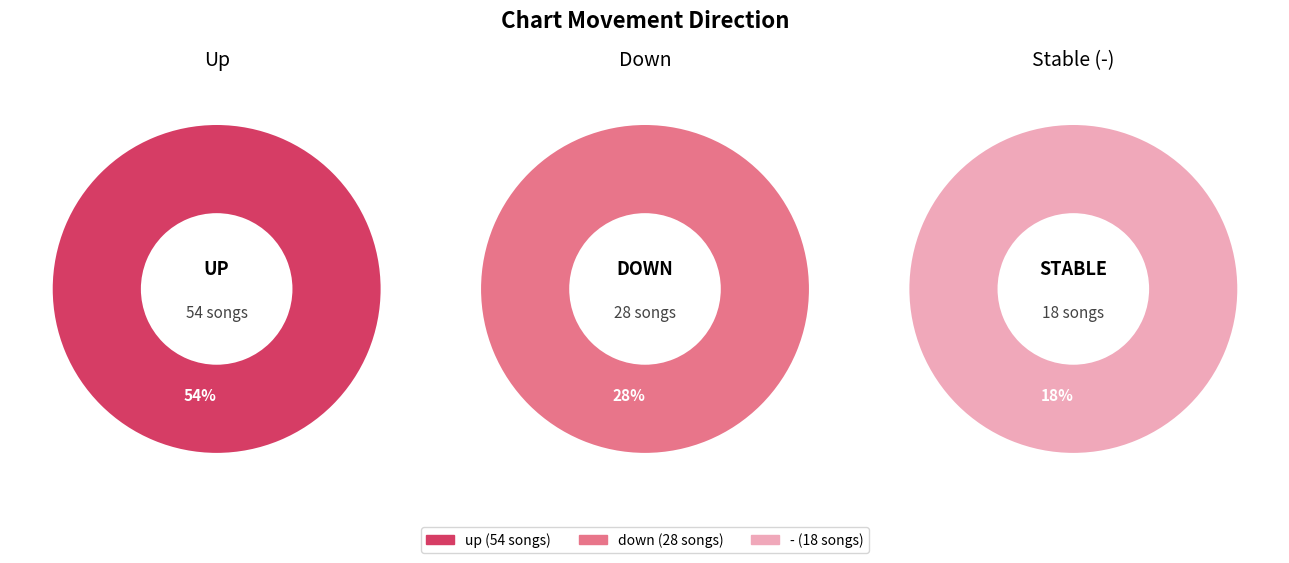

How many slices are in this pie chart?

3